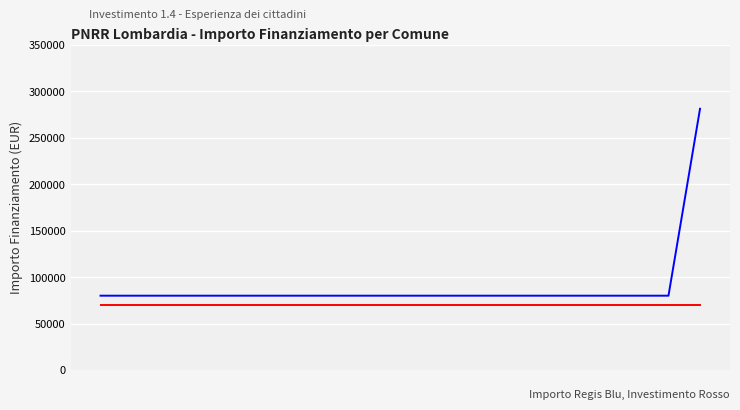

What is the smallest value displayed?

70000